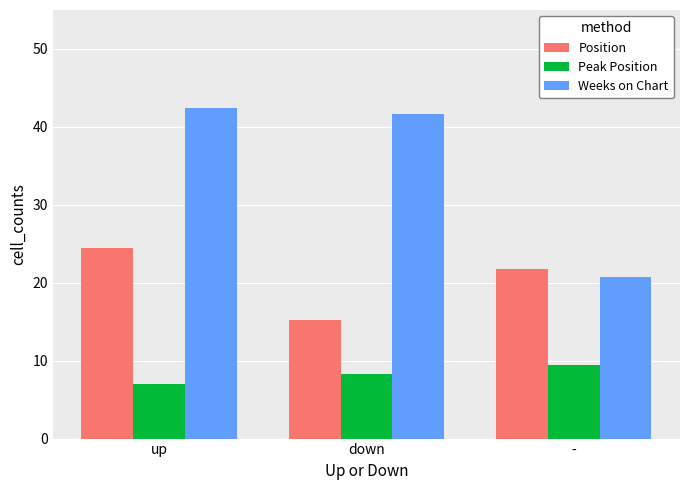

Count the number of categories in the chart.

3